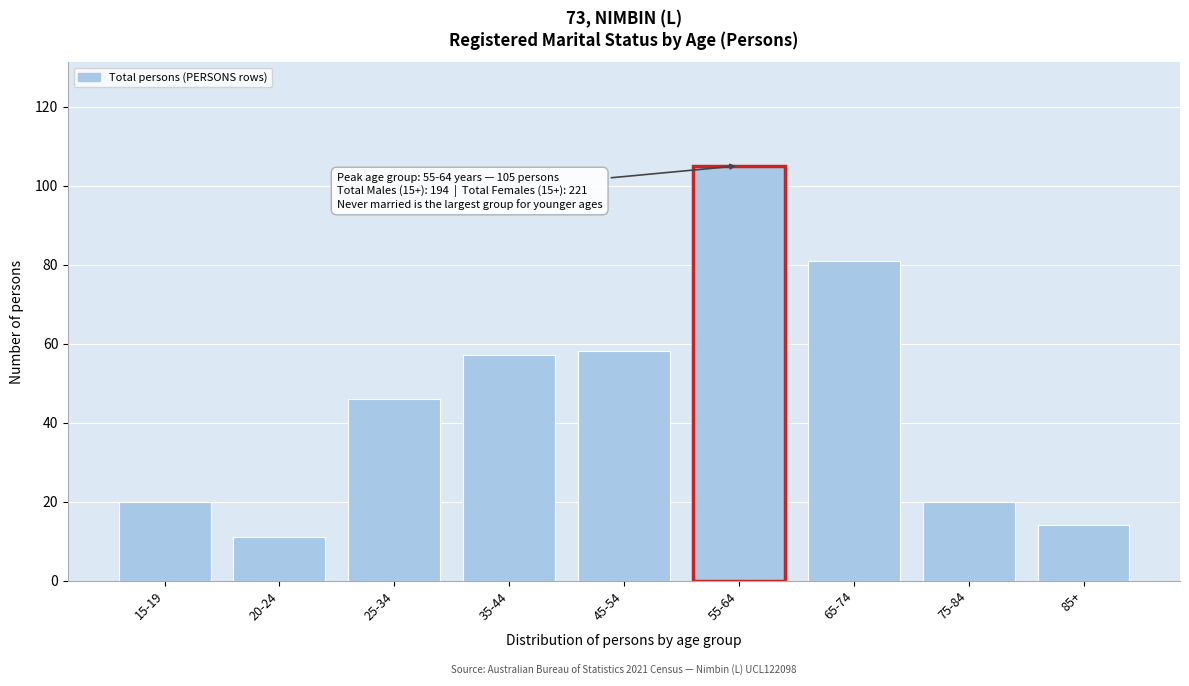

Reading left to right, extract all data points from this chart.

20	11	46	57	58	105	81	20	14